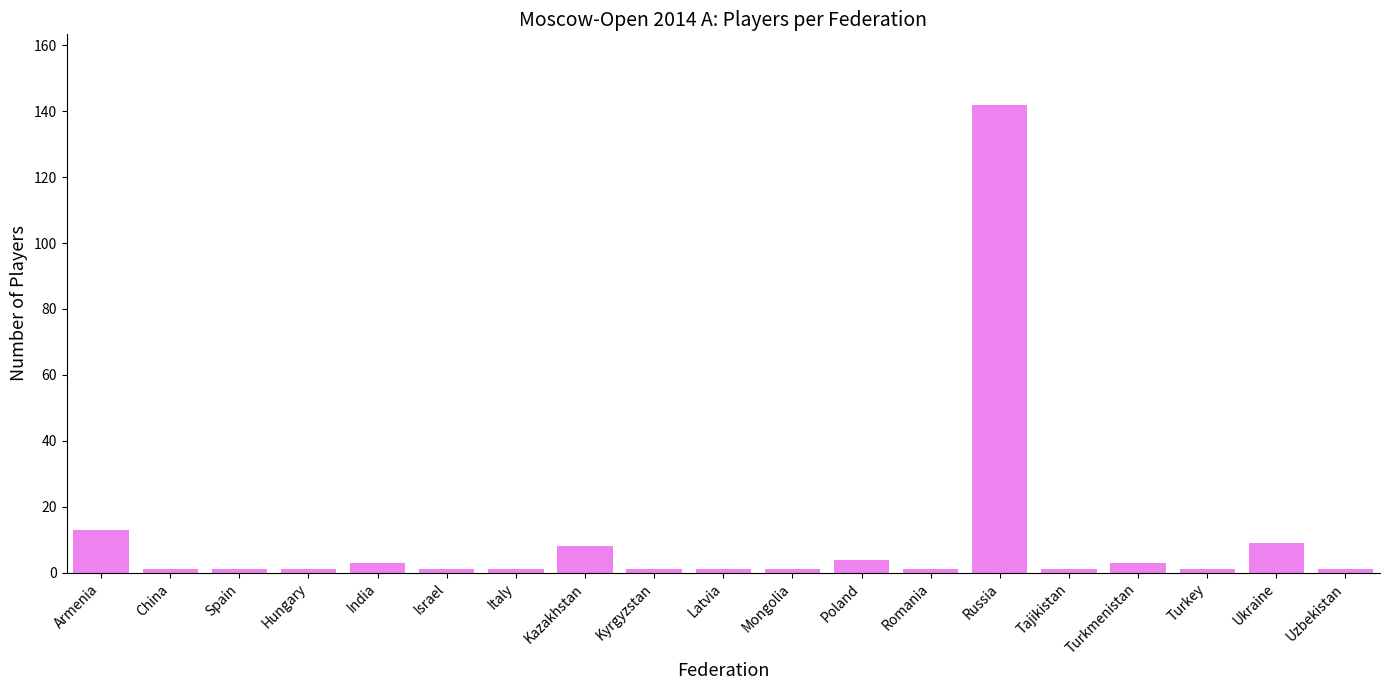

Reading right to left, what are all the values shown in this chart?

Uzbekistan=1	Ukraine=9	Turkey=1	Turkmenistan=3	Tajikistan=1	Russia=142	Romania=1	Poland=4	Mongolia=1	Latvia=1	Kyrgyzstan=1	Kazakhstan=8	Italy=1	Israel=1	India=3	Hungary=1	Spain=1	China=1	Armenia=13